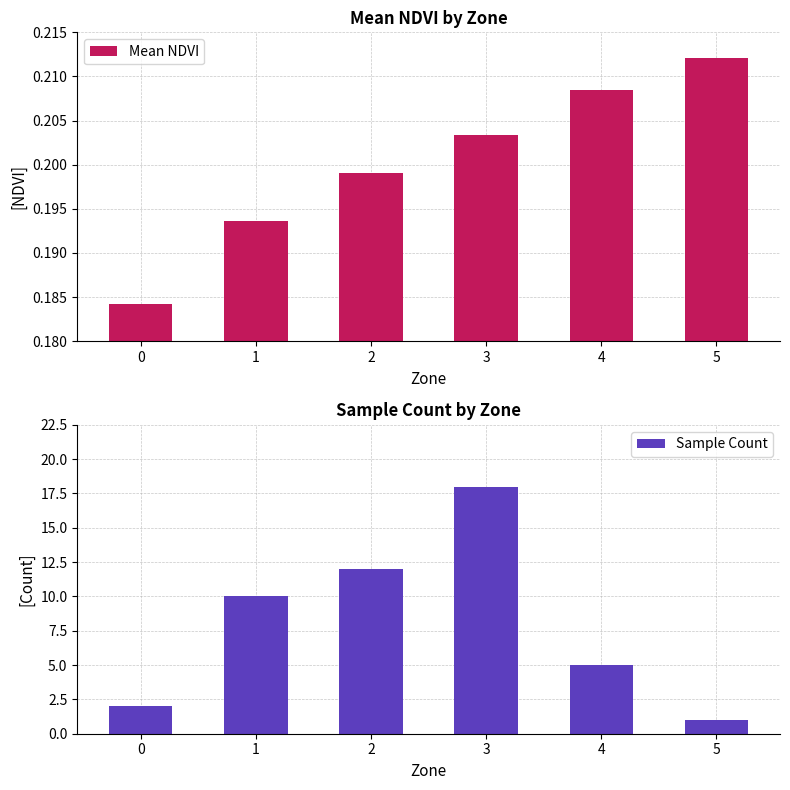

List the labels in order of Sample Count value, smallest first.

5, 0, 4, 1, 2, 3